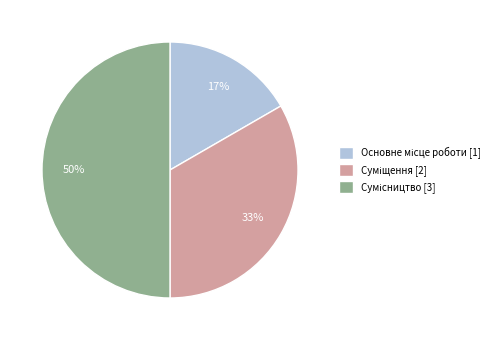

To the nearest percent, what is the difference between the largest and smallest slice percentages?

33%